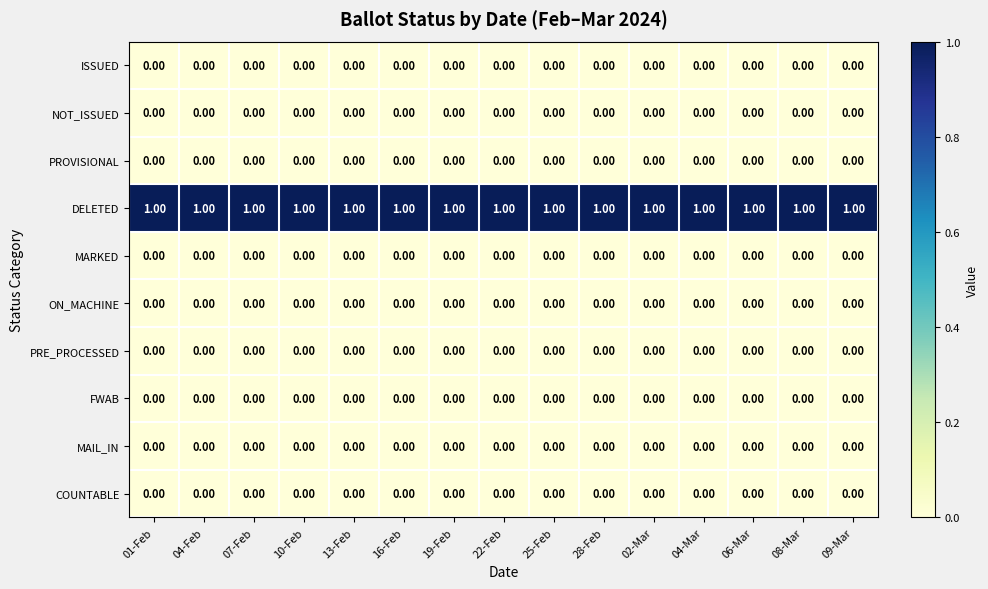

Which series has the largest total across all categories?

DELETED